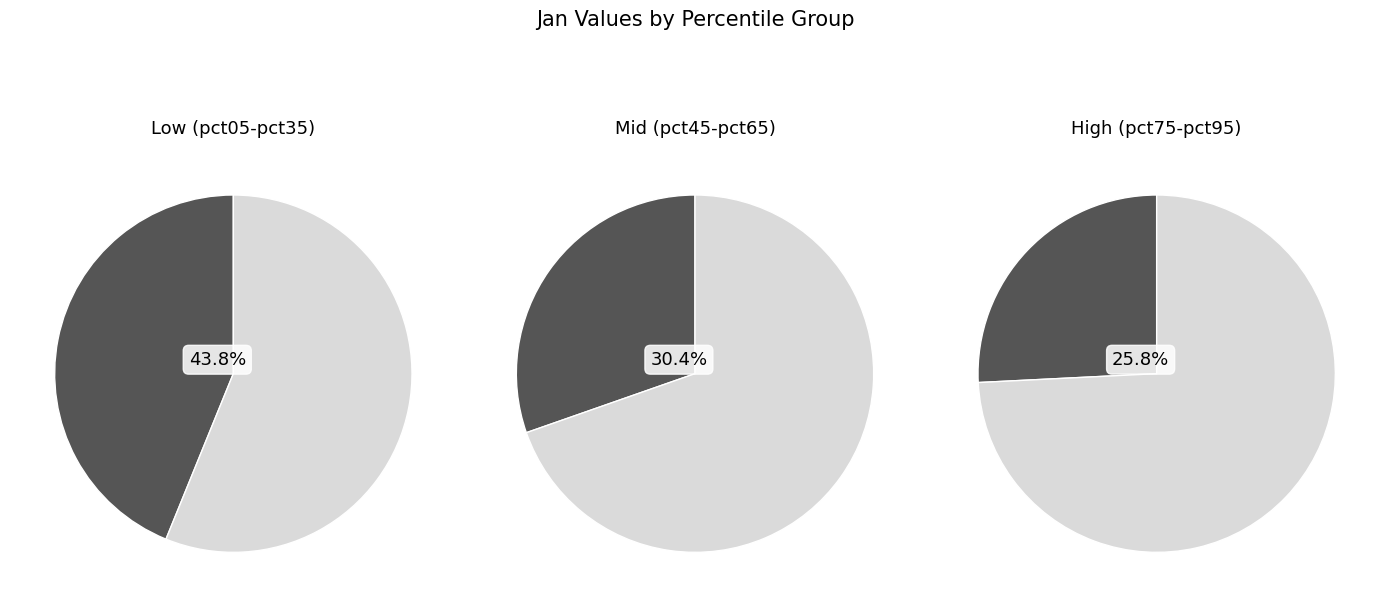

Which has a higher value, pct35 or pct85?

pct85